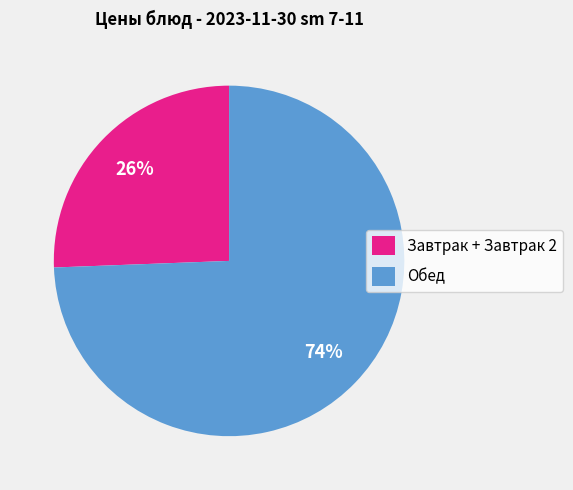

To the nearest percent, what portion does Завтрак + Завтрак 2 represent?

26%